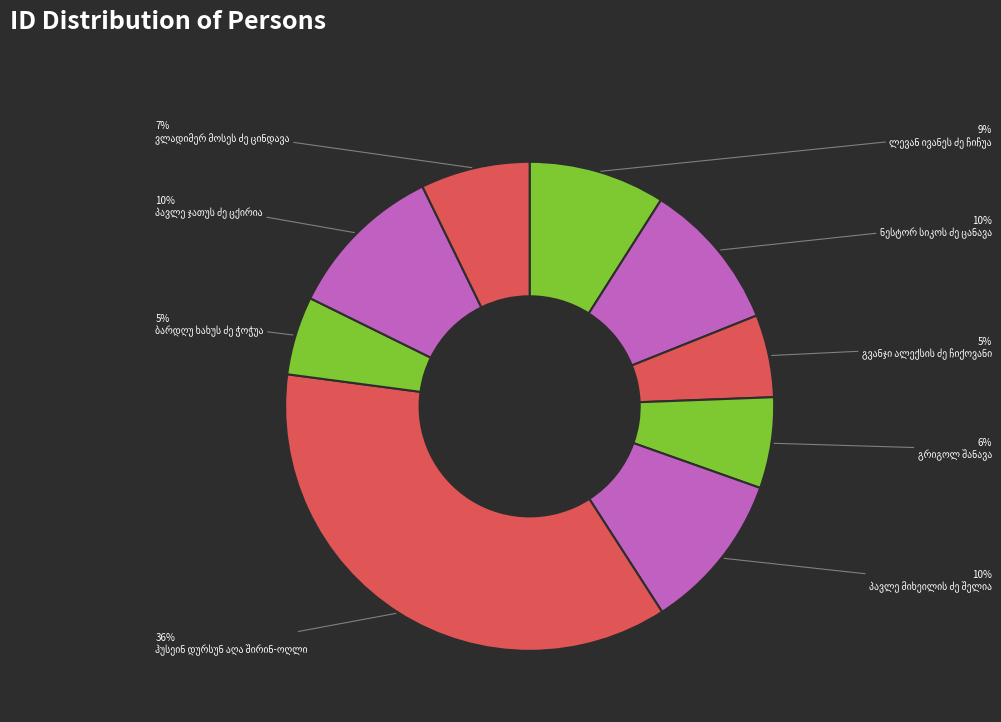

Does ლევან ივანეს ძე ჩიჩუა represent more than half of the total?

No